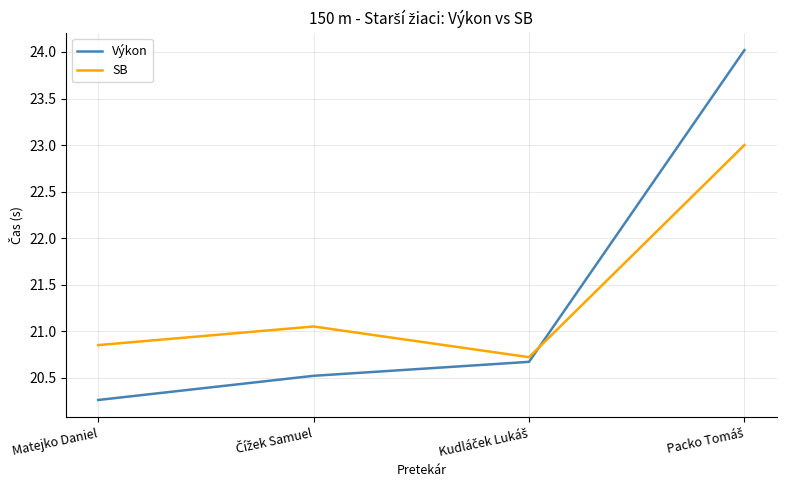

Rank the series at Matejko Daniel from highest to lowest value.

SB, Výkon